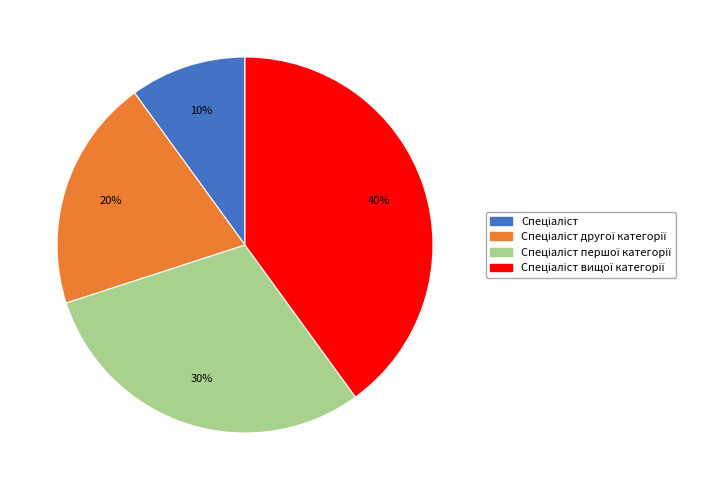

Is there any slice that represents more than half of the pie?

No